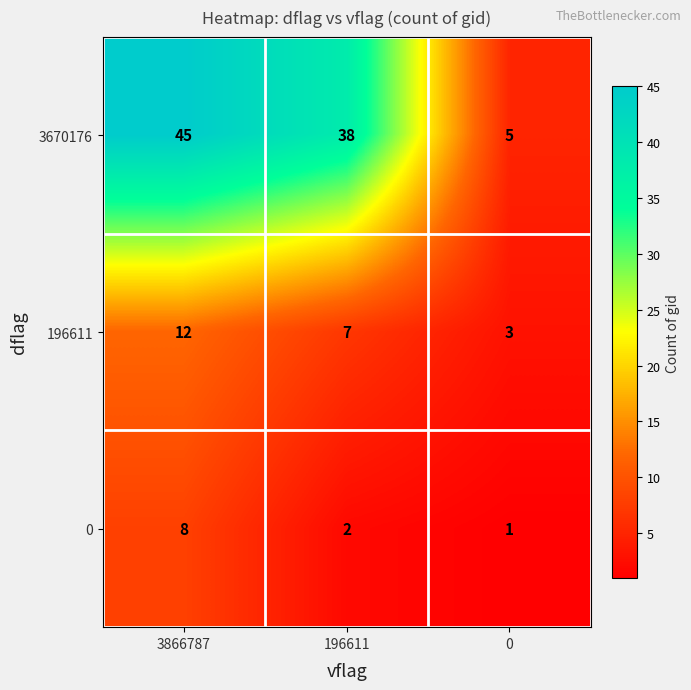

At which category is the sum across all series the highest?

3866787